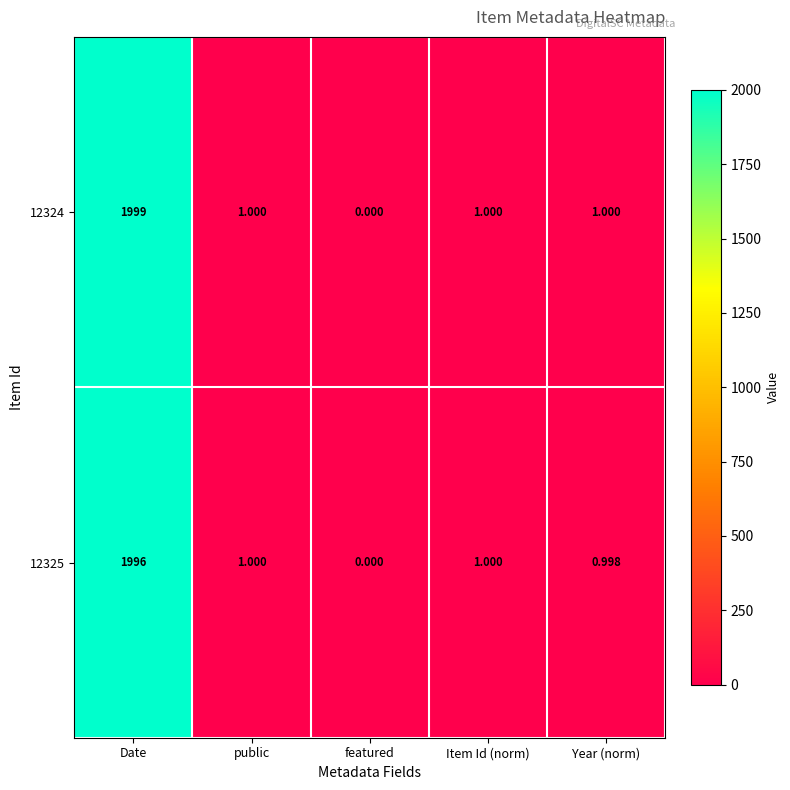

At which category is the sum across all series the highest?

Date